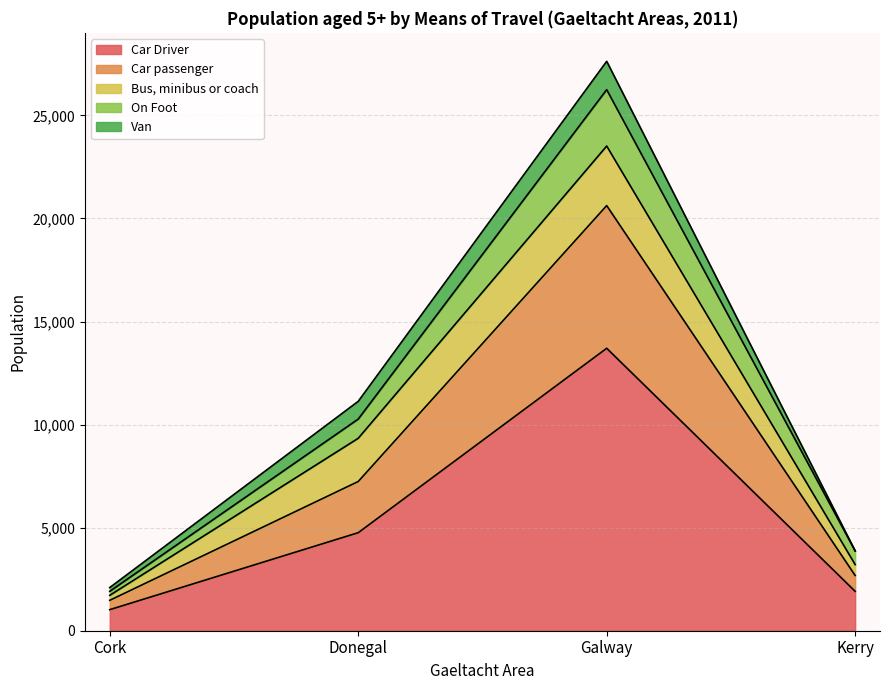

True or false: On Foot has a value of 1383 at Kerry.

False